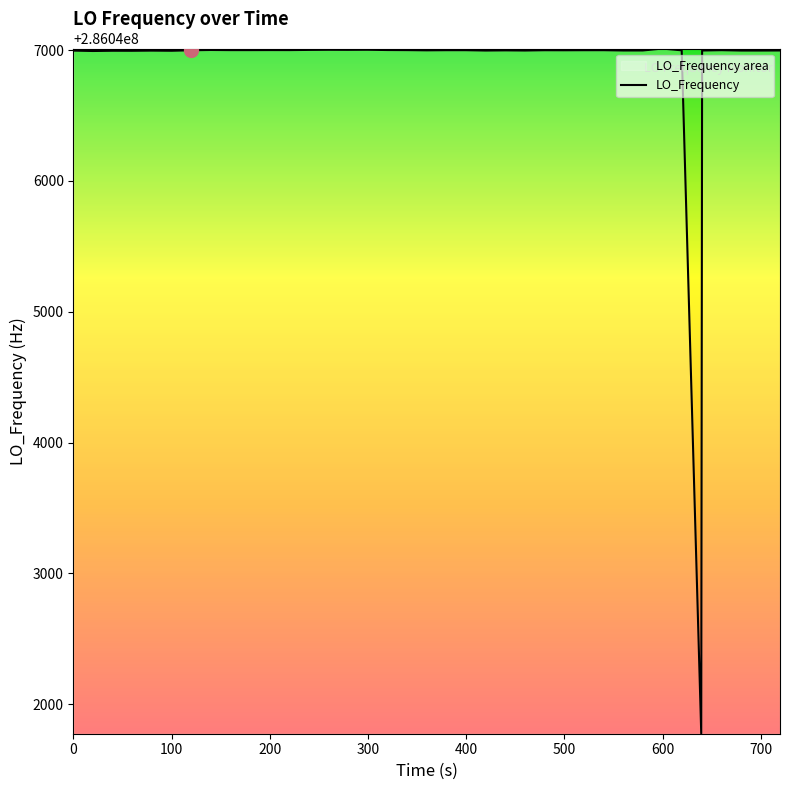

What is the value of the 38th point from the left?

286046996.6